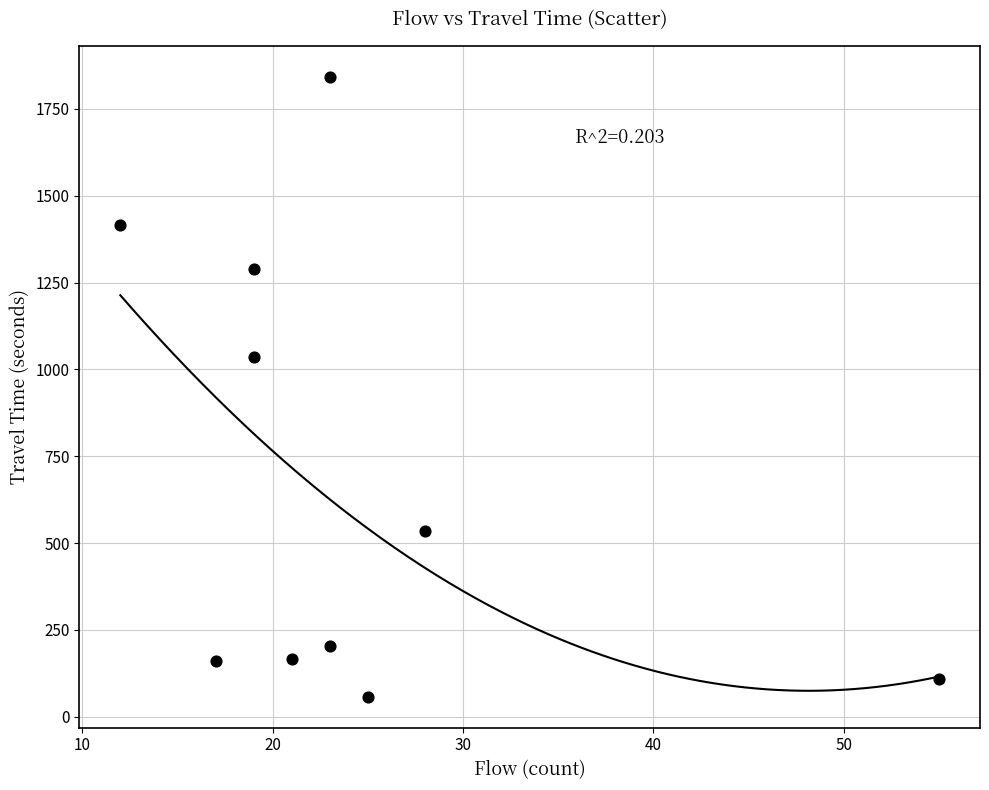

What is the average Y value?

682